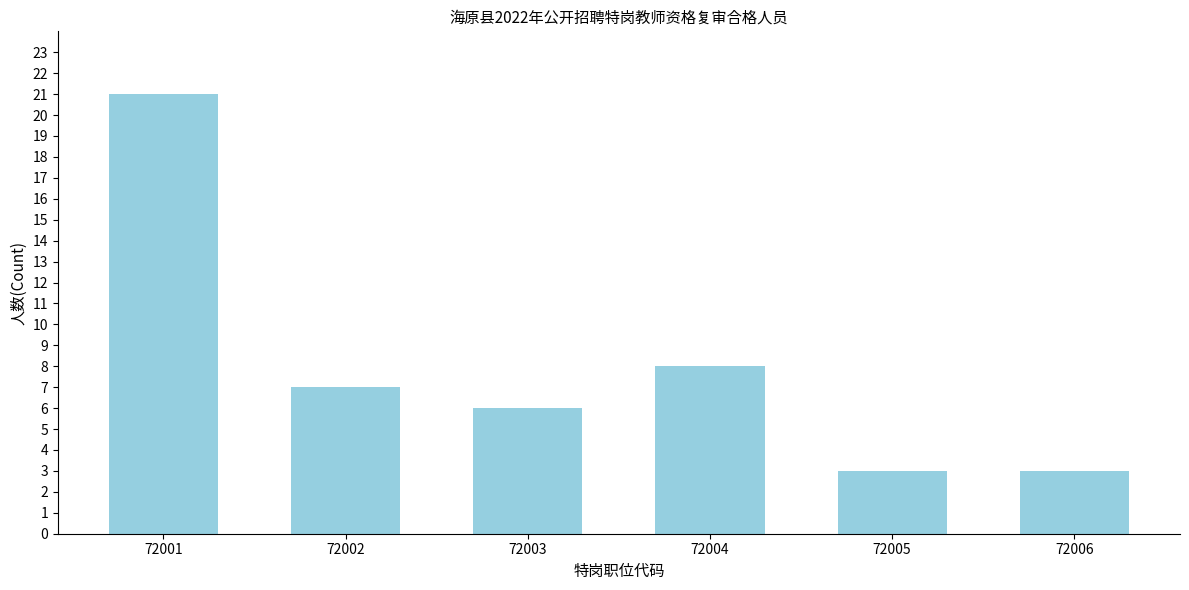

Reading right to left, what are all the values shown in this chart?

3	3	8	6	7	21